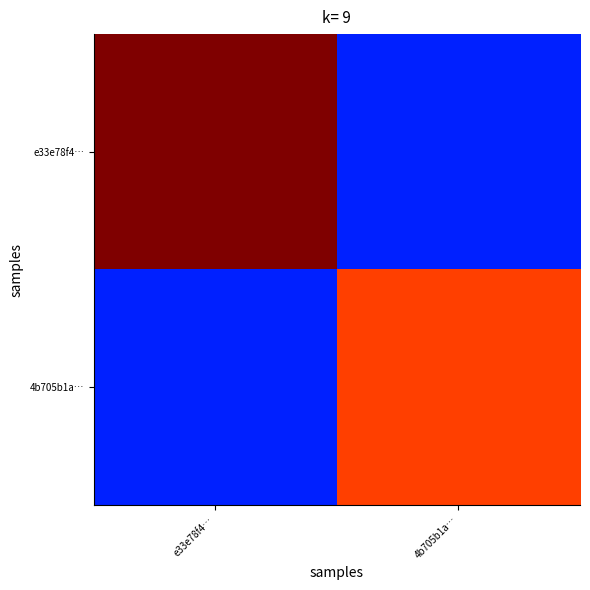

Reading left to right, transcribe all the data shown in this chart.

e33e78f4…: e33e78f4…=1.0	4b705b1a…=0.2
4b705b1a…: e33e78f4…=0.2	4b705b1a…=0.8